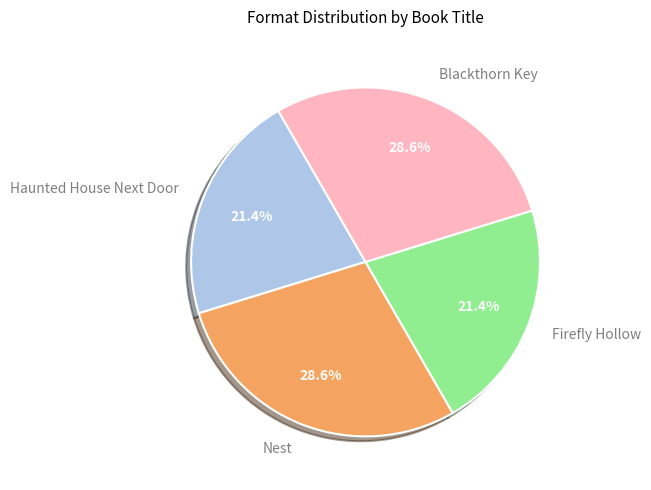

Is there any slice that represents more than half of the pie?

No